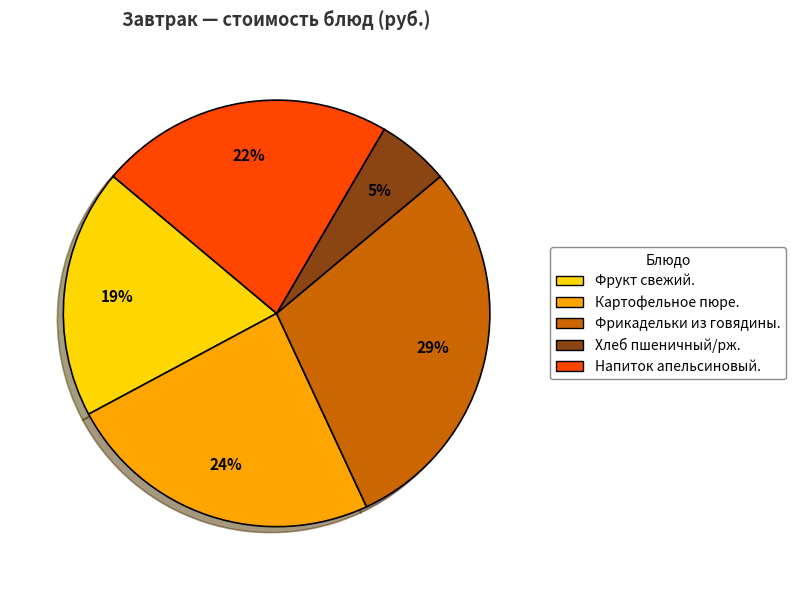

How many segments does this pie chart have?

5